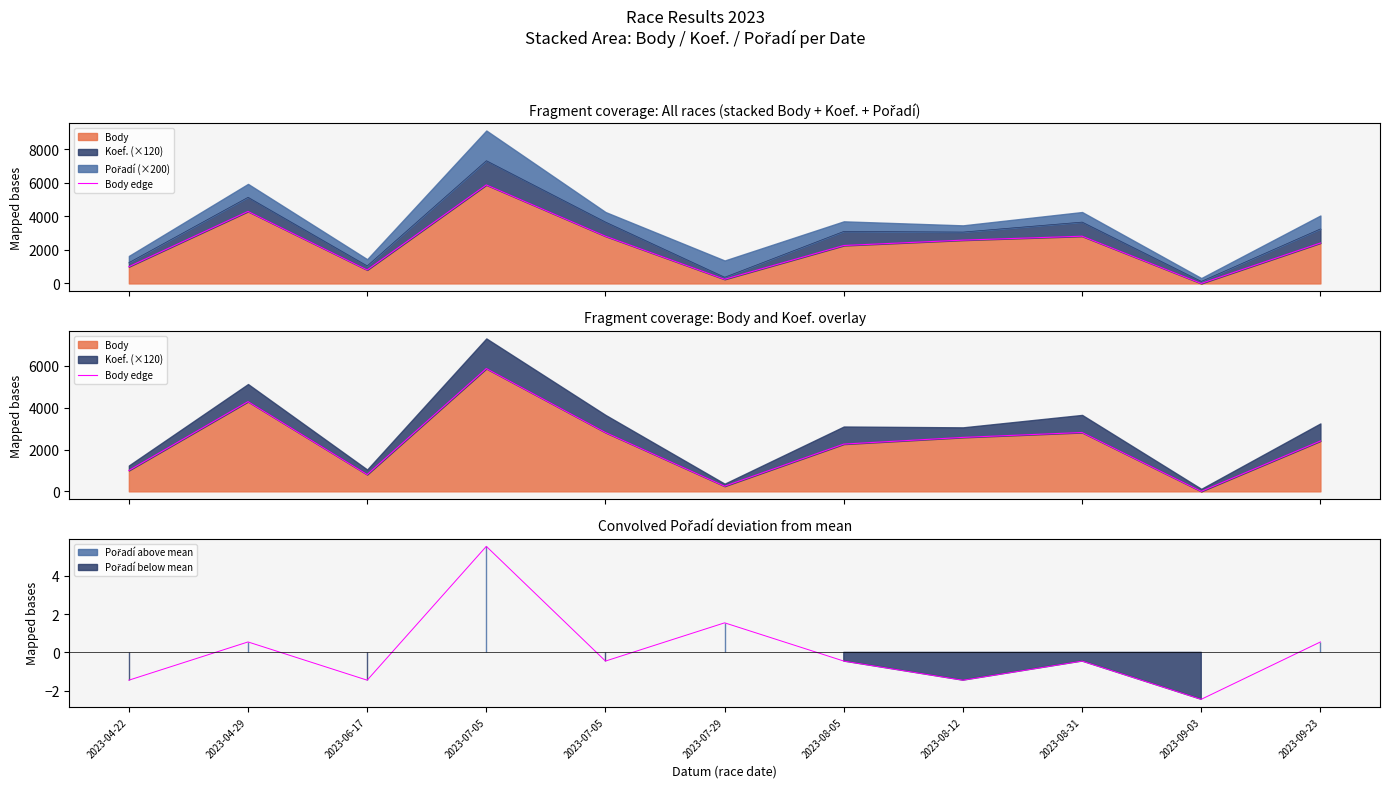

How many interior local peaks (higher than both neighbors) does the data have?

3